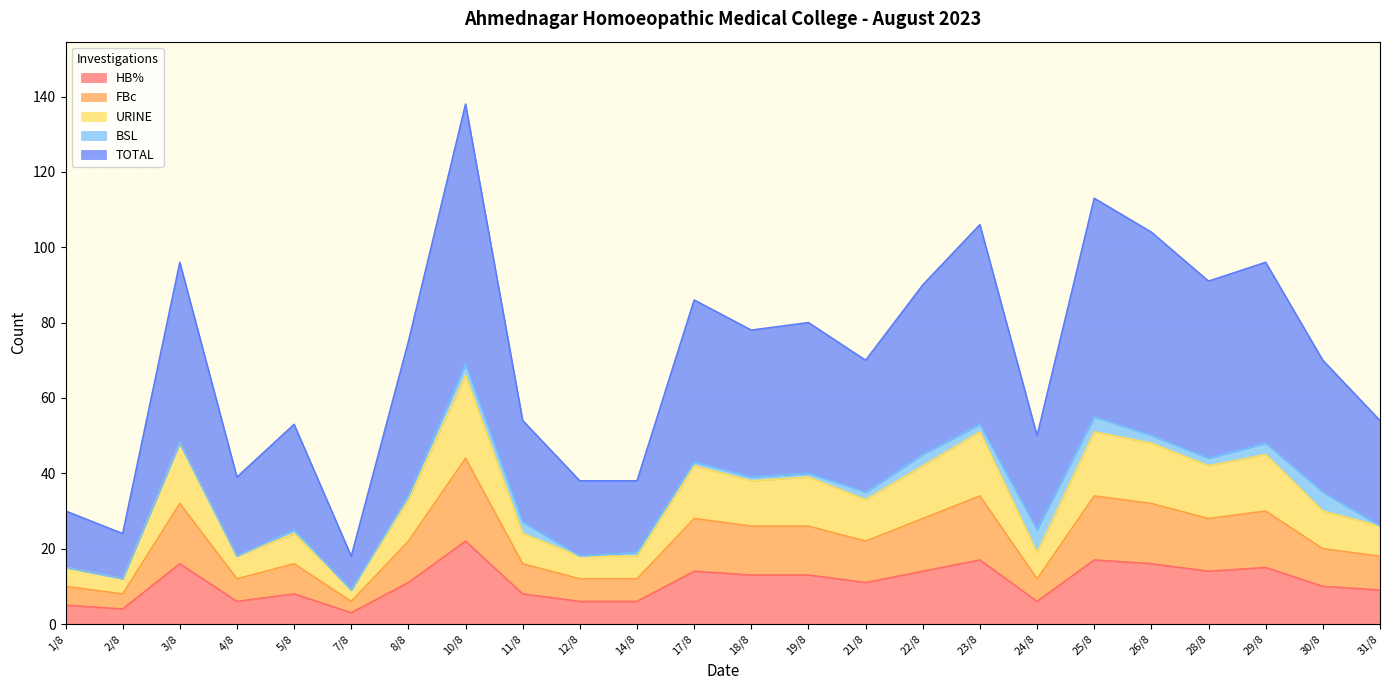

True or false: HB% and FBc intersect in this chart.

False